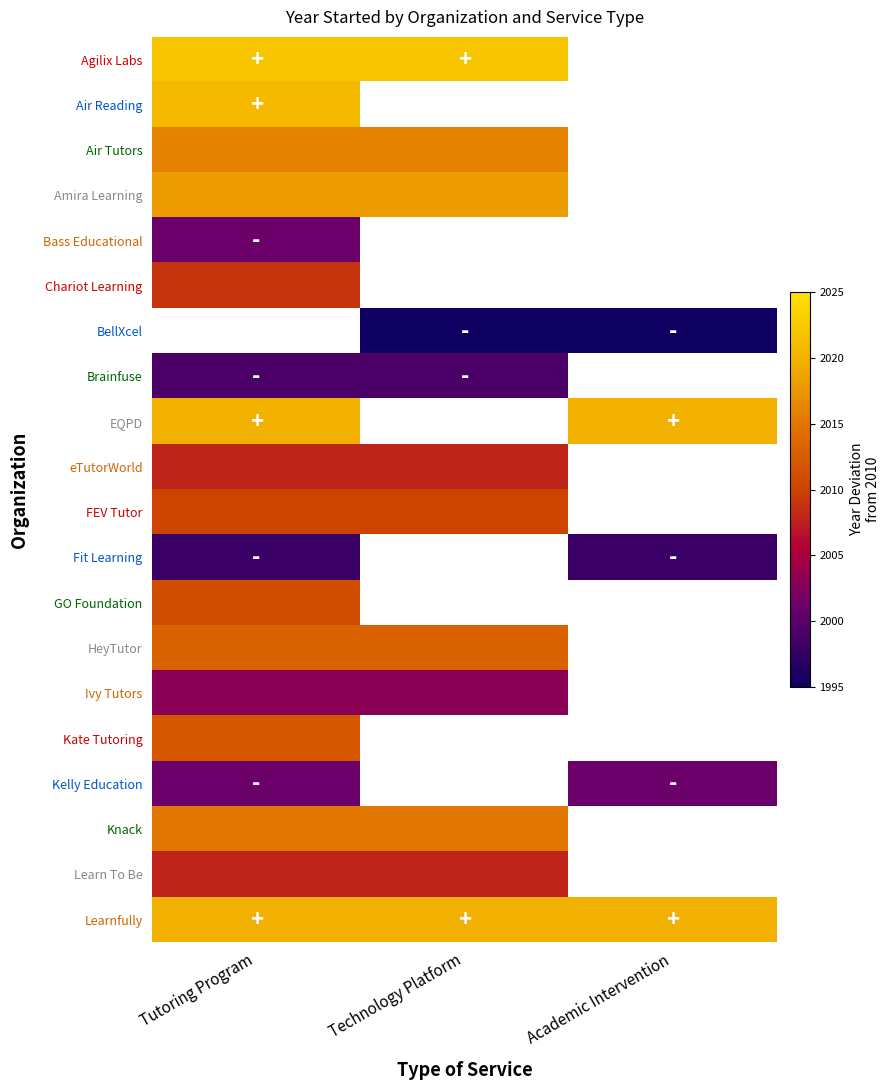

Which has a higher value, Technology Platform or Academic Intervention?

Academic Intervention